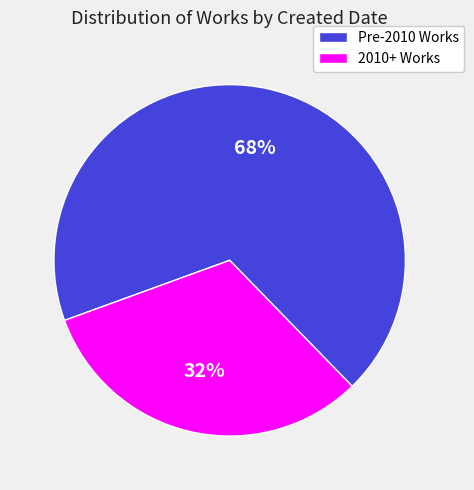

How many slices are in this pie chart?

2